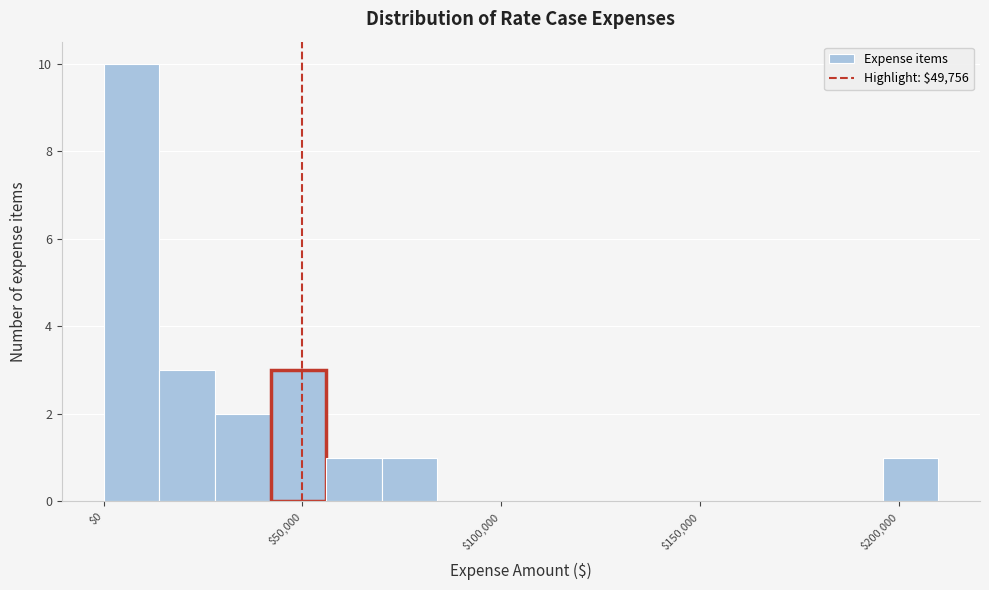

Read against the x-axis, roughly where is the centre of the tallest bar?

5000